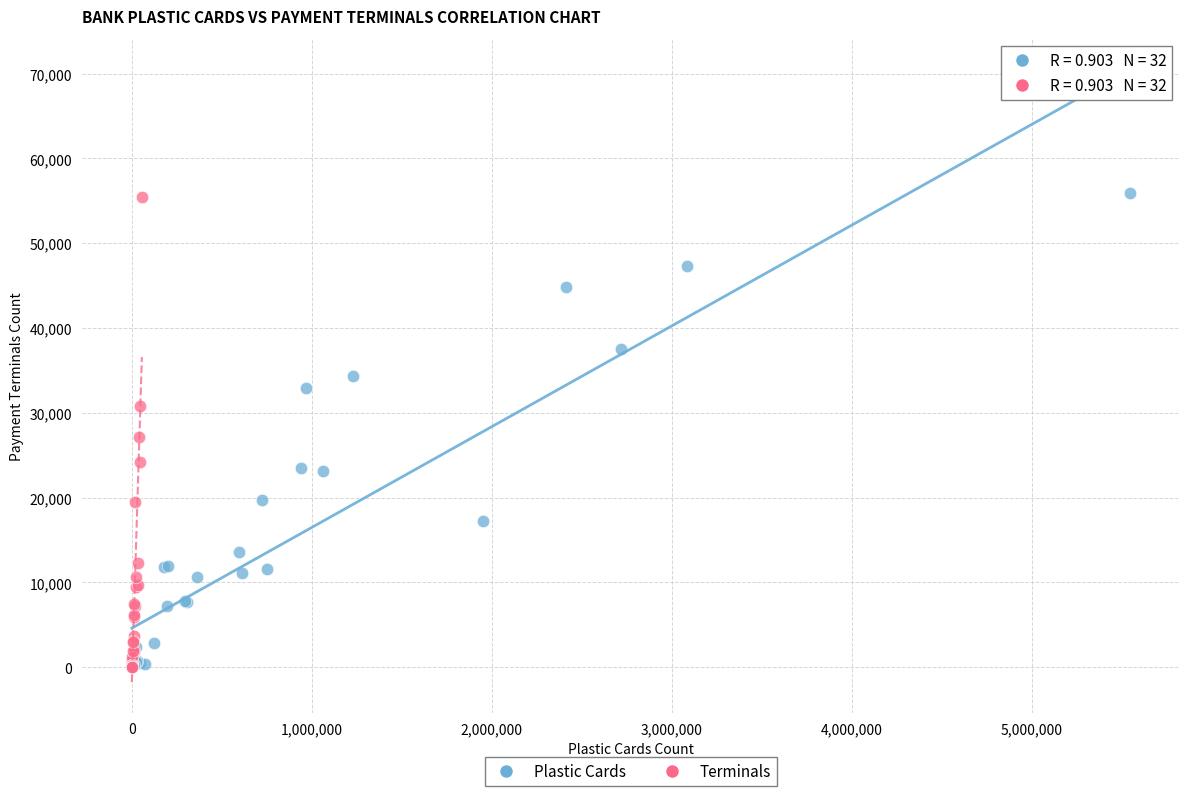

Which series has the widest spread of Y values?

Plastic Cards